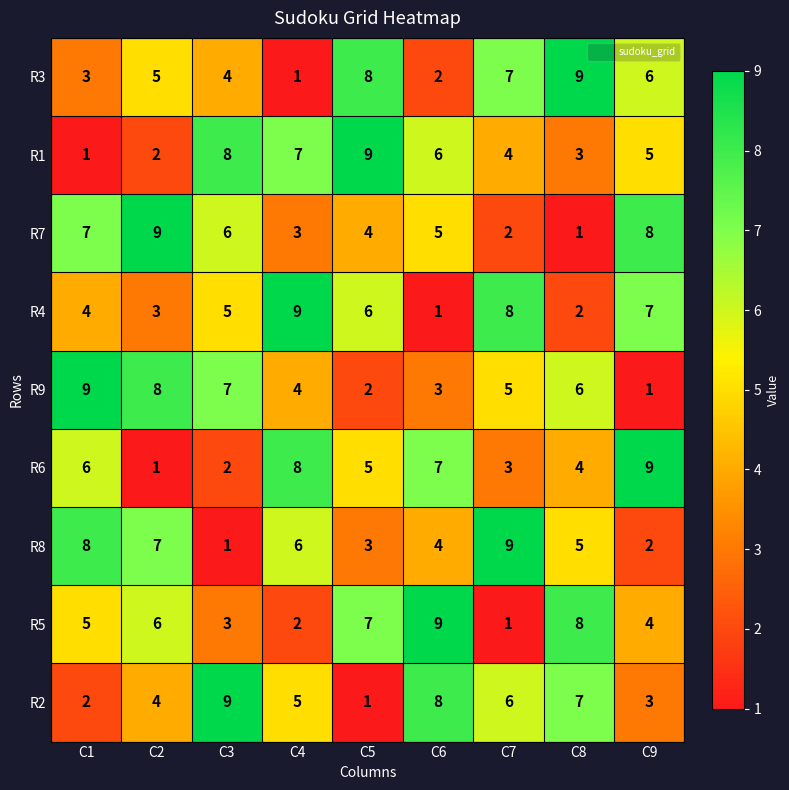

At C1, list the series in order from smallest to largest.

R1, R2, R3, R4, R5, R6, R7, R8, R9